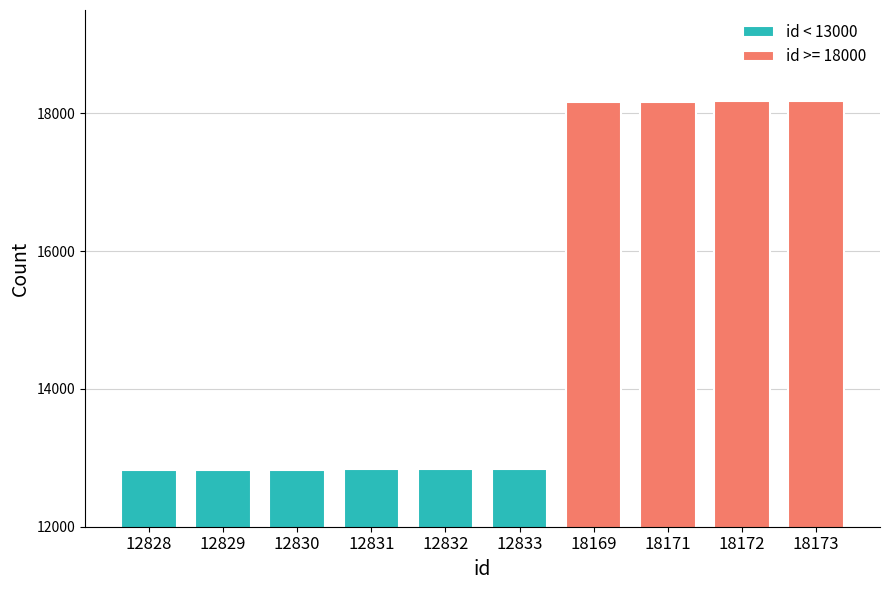

What is the greatest value displayed?

12833